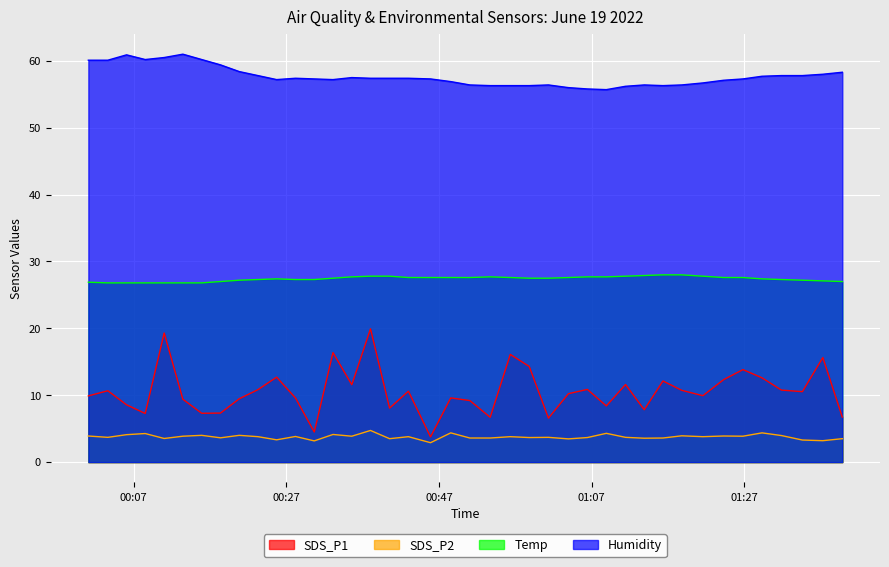

True or false: SDS_P1 and Humidity cross at least once.

False